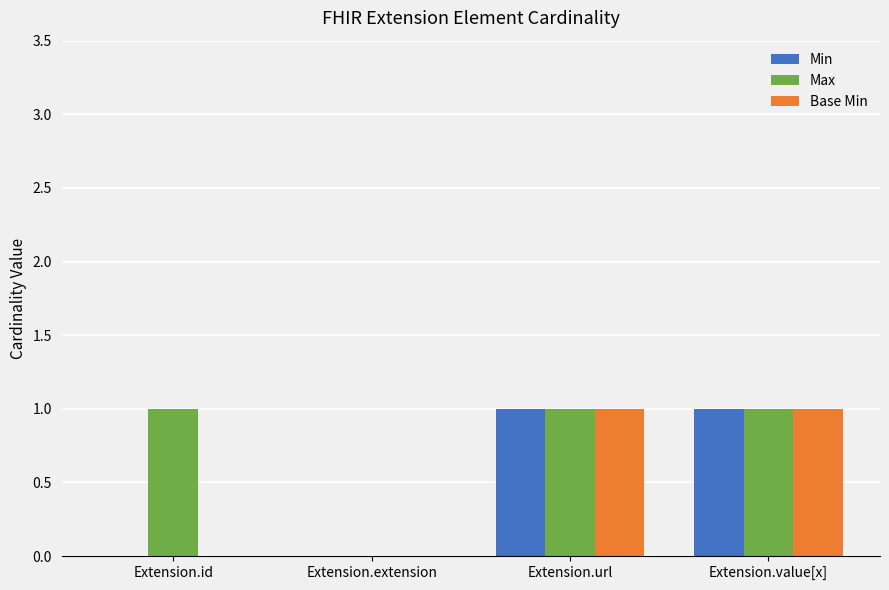

What is the sum of all Max values?

3